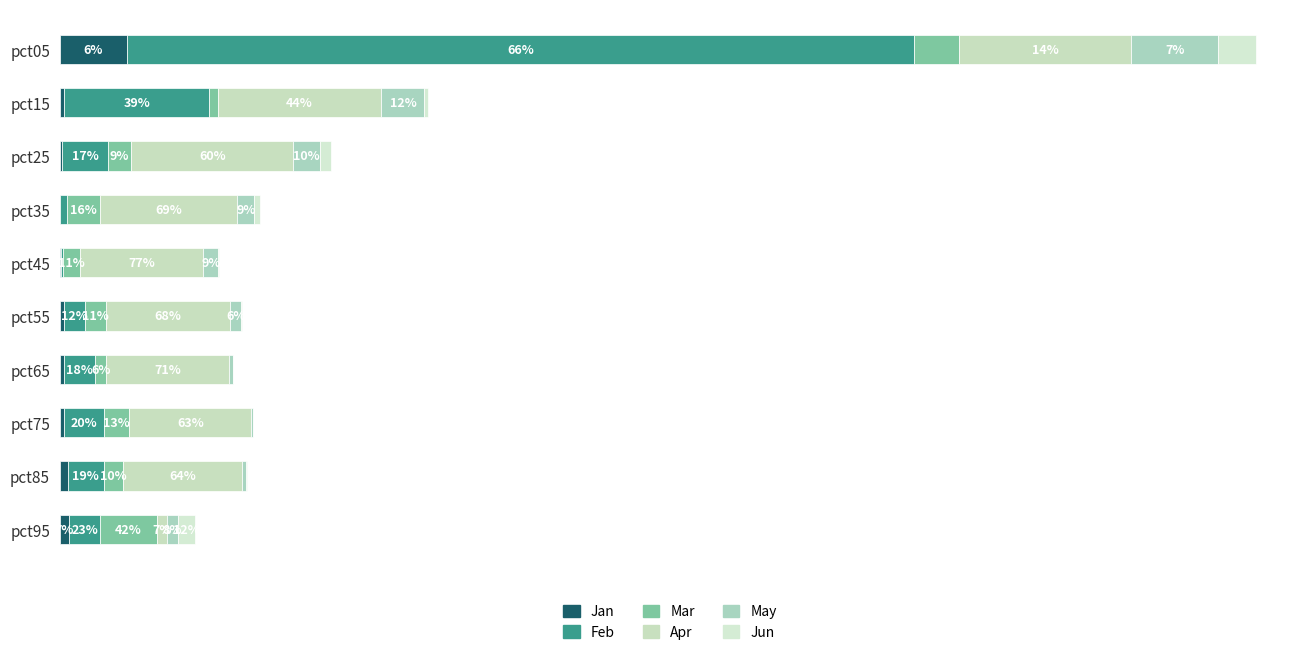

Reading left to right, what are all the values shown in this chart?

Jan: 0.4	0.0	0.0	0.0	0.0	0.0	0.0	0.0	0.0	0.1
Feb: 4.5	0.8	0.3	0.0	0.0	0.1	0.2	0.2	0.2	0.2
Mar: 0.3	0.0	0.1	0.2	0.1	0.1	0.1	0.1	0.1	0.3
Apr: 1.0	0.9	0.9	0.8	0.7	0.7	0.7	0.7	0.7	0.1
May: 0.5	0.2	0.2	0.1	0.1	0.1	0.0	0.0	0.0	0.1
Jun: 0.2	0.0	0.1	0.0	0.0	0.0	0.0	0.0	0.0	0.1